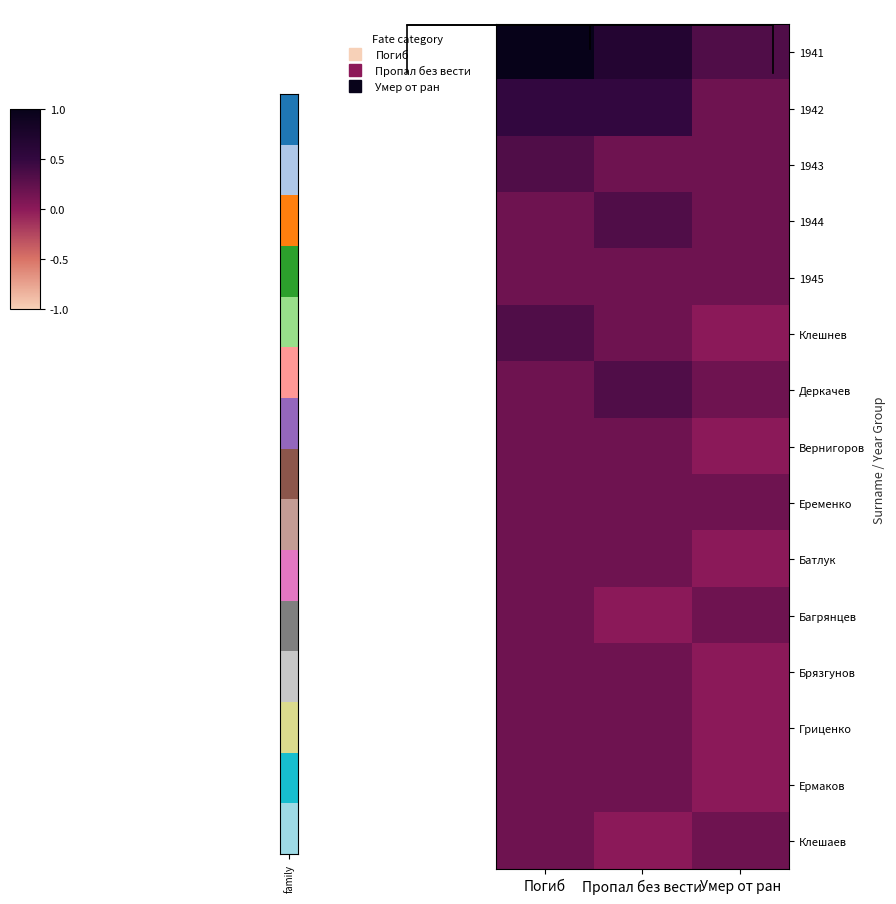

What is the difference between the highest and lowest values at Пропал без вести?

0.7